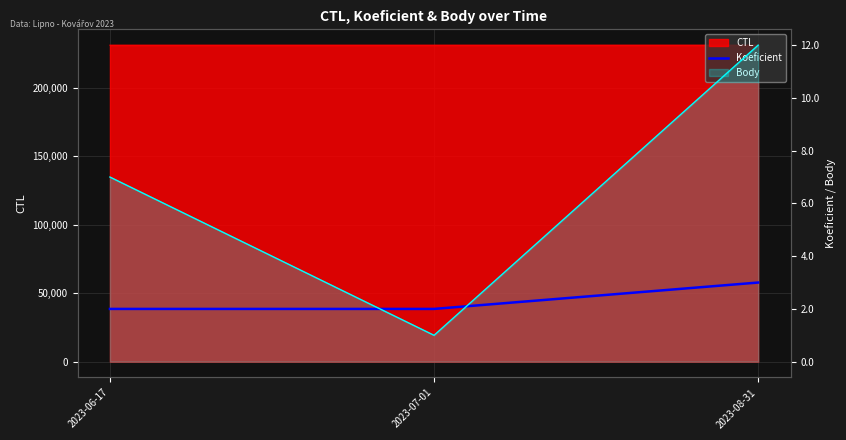

Rank the categories by value from lowest to highest.

2023-06-17, 2023-07-01, 2023-08-31